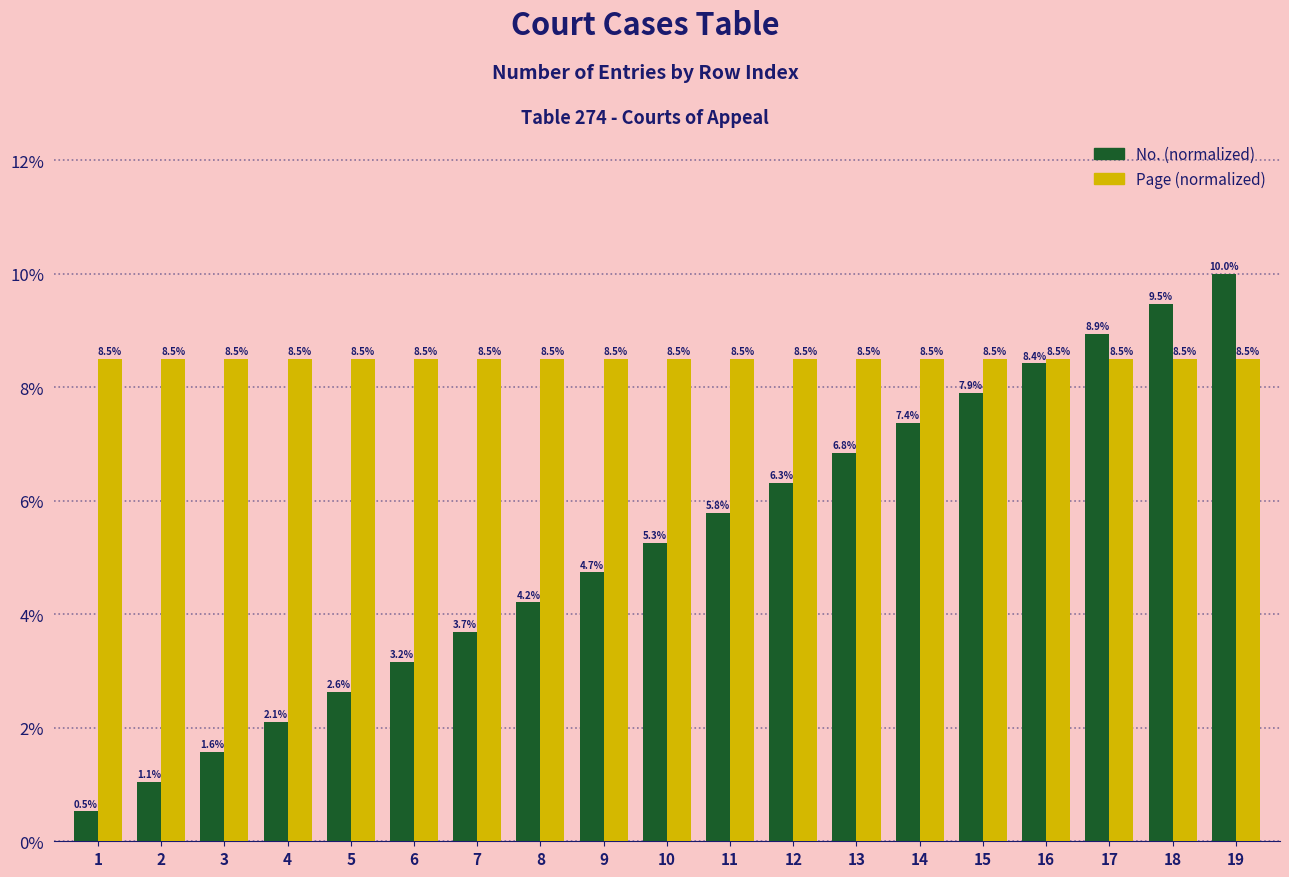

At how many categories does at least one series exceed 6?

19